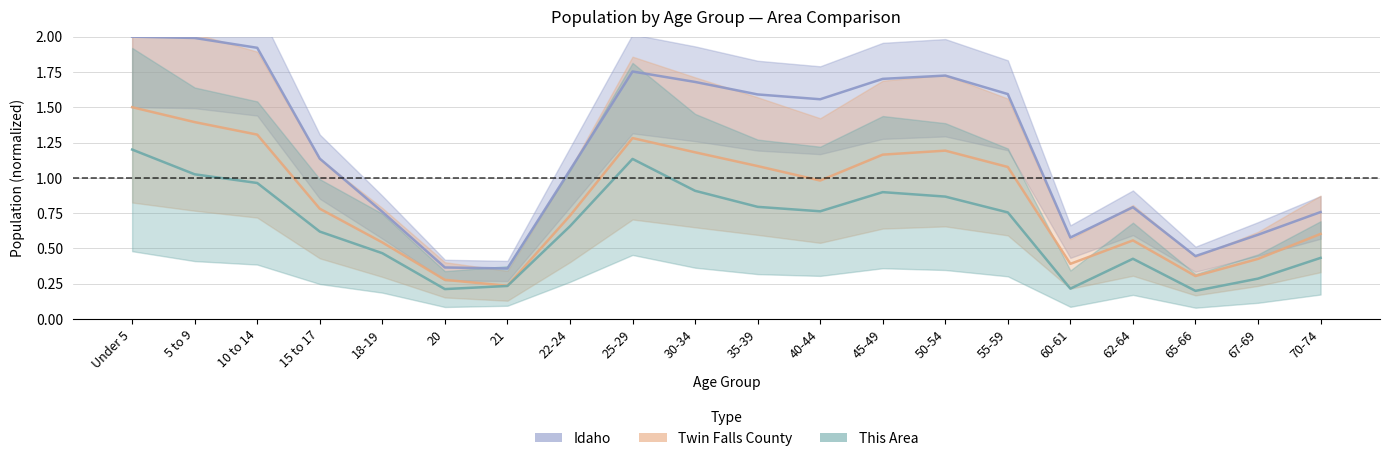

Does the chart have visible grid lines?

Yes